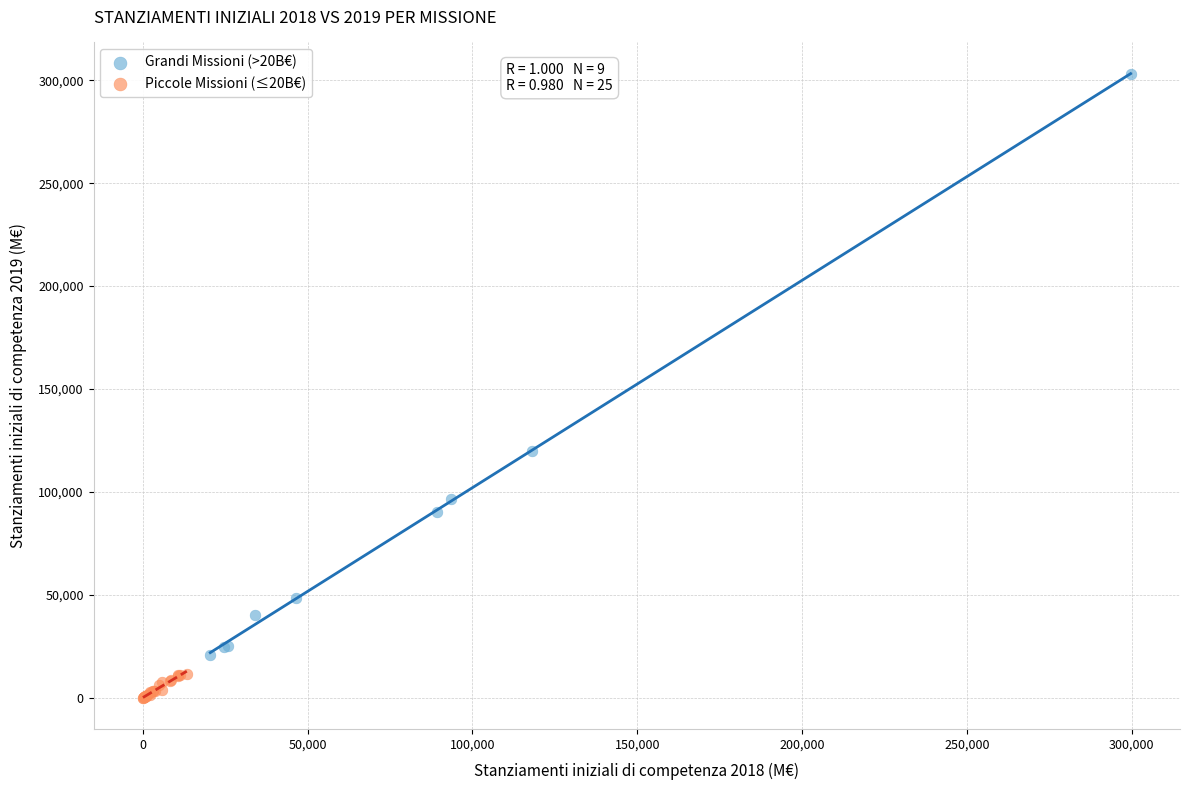

Which series contains the lowest Y value?

Piccole Missioni (≤20B€)